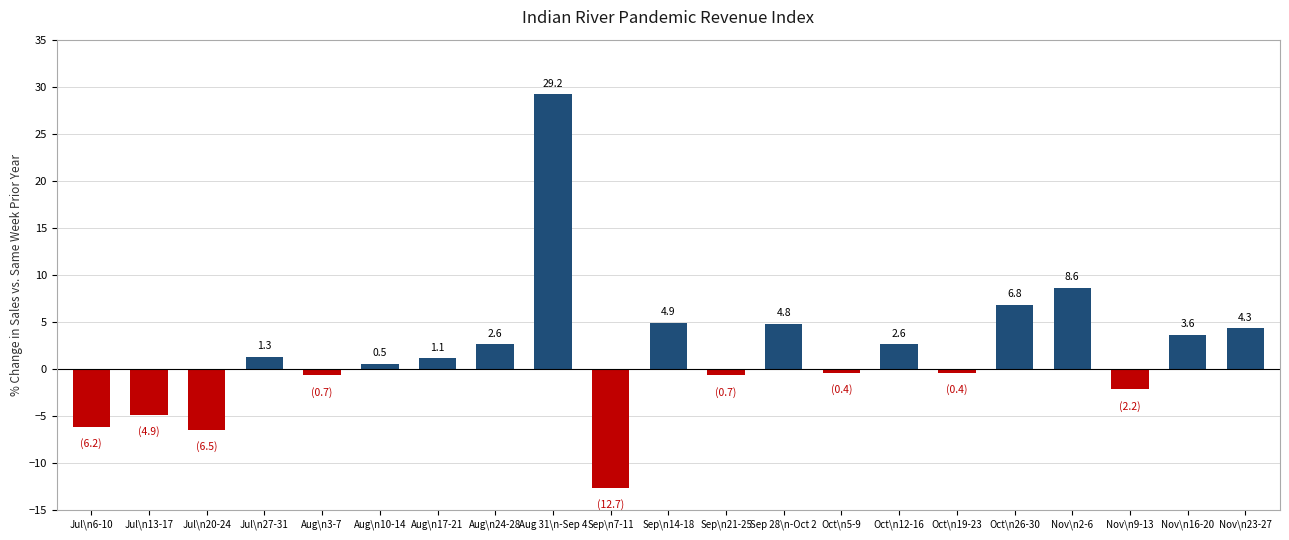

What is the average value?

1.7